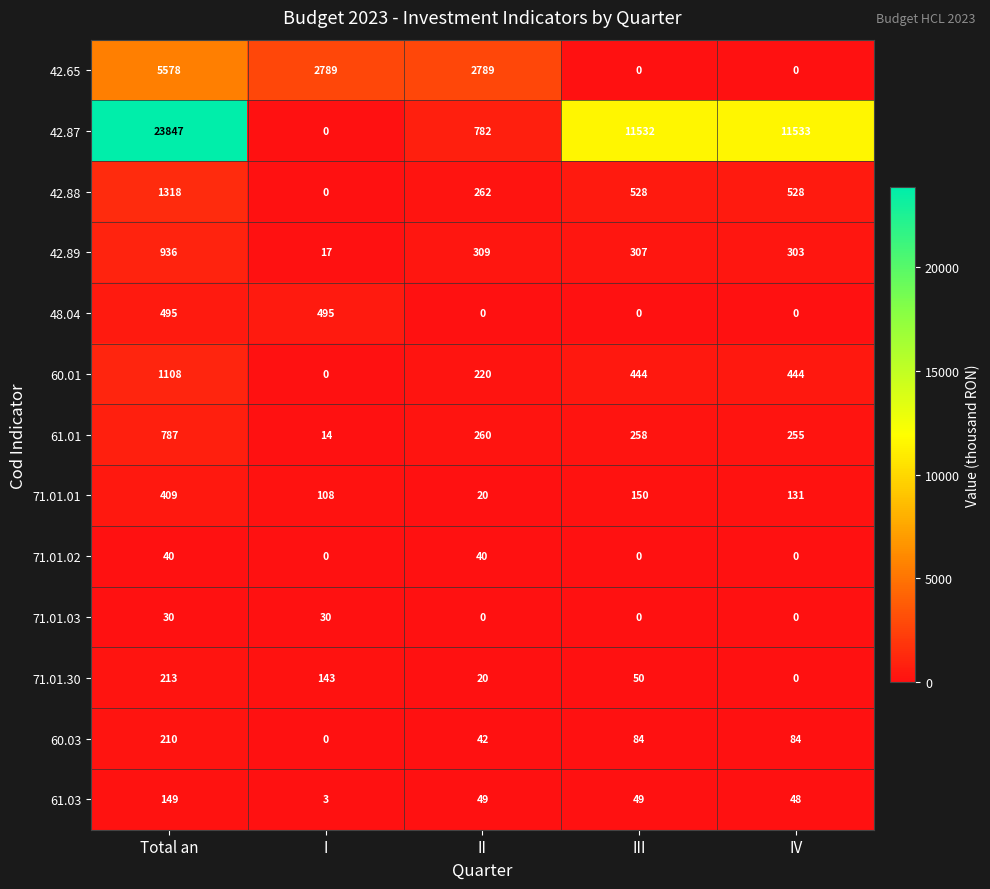

Which series changed the most between Total an and I?

42.87